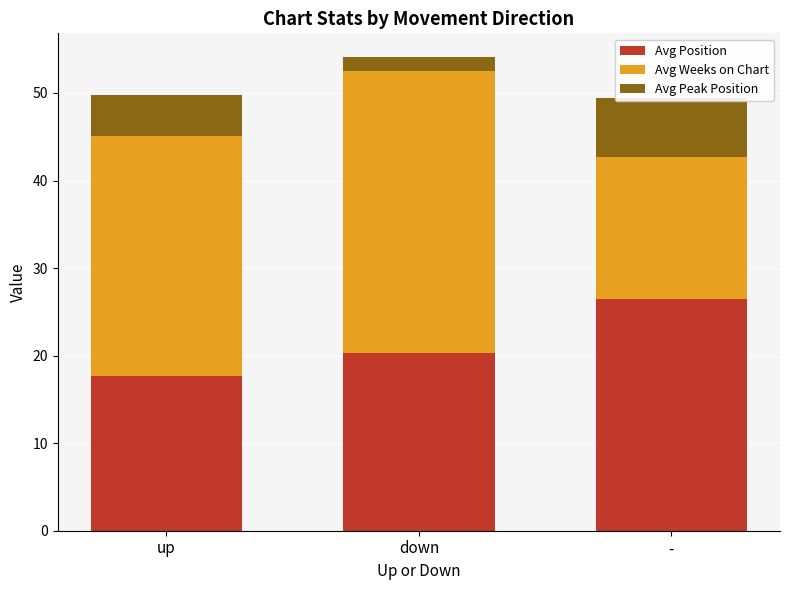

List the series in order of their peak value, lowest first.

Avg Peak Position, Avg Position, Avg Weeks on Chart